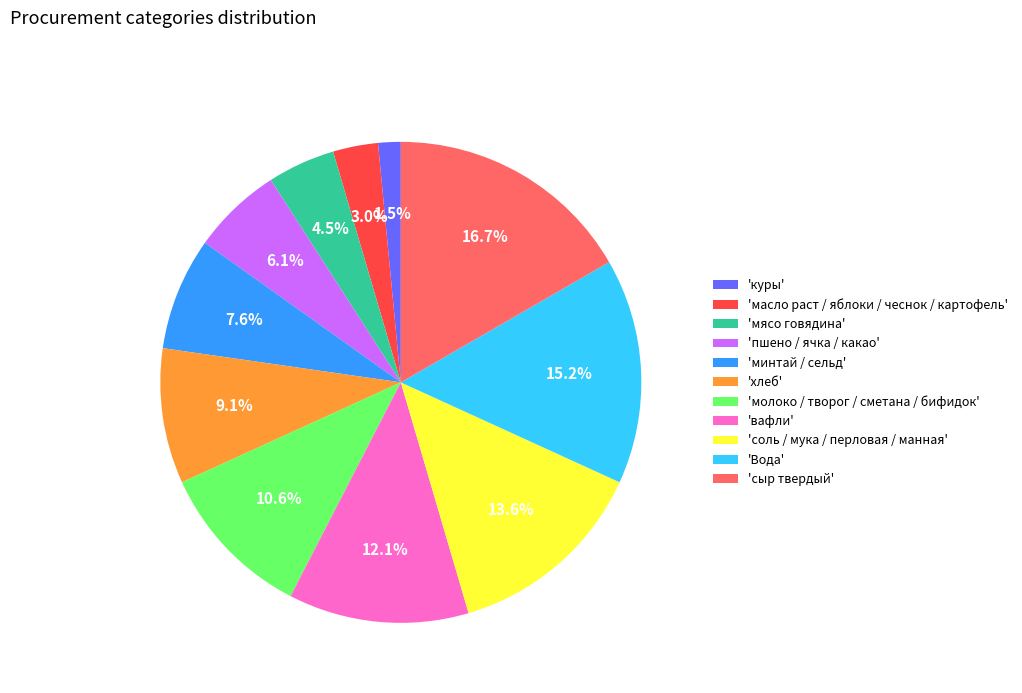

Combined, do 'минтай / сельд' and 'мясо говядина' account for over 50%?

No